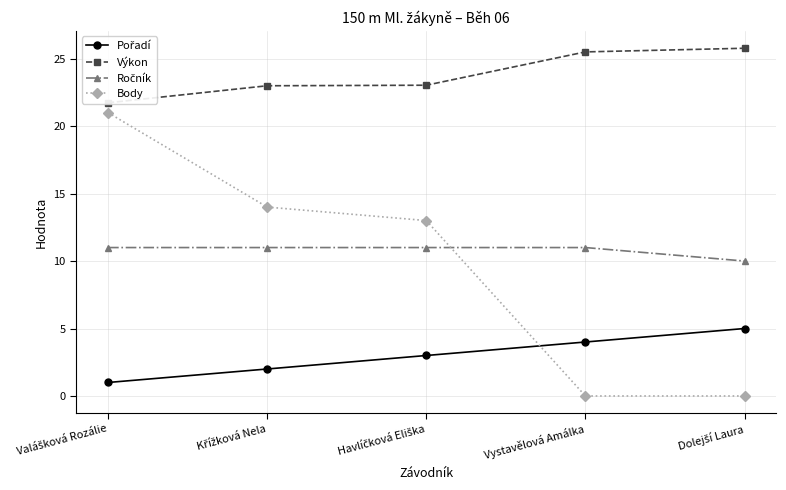

At which label does Body first exceed 13?

Valášková Rozálie